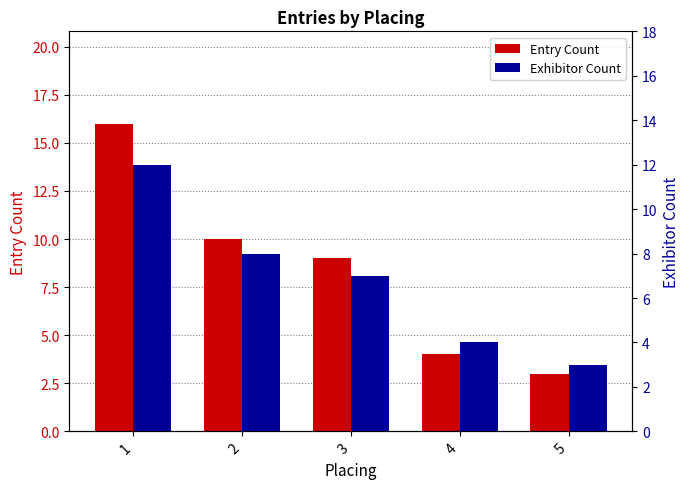

Which category has the lowest value in the Exhibitor Count series?

5